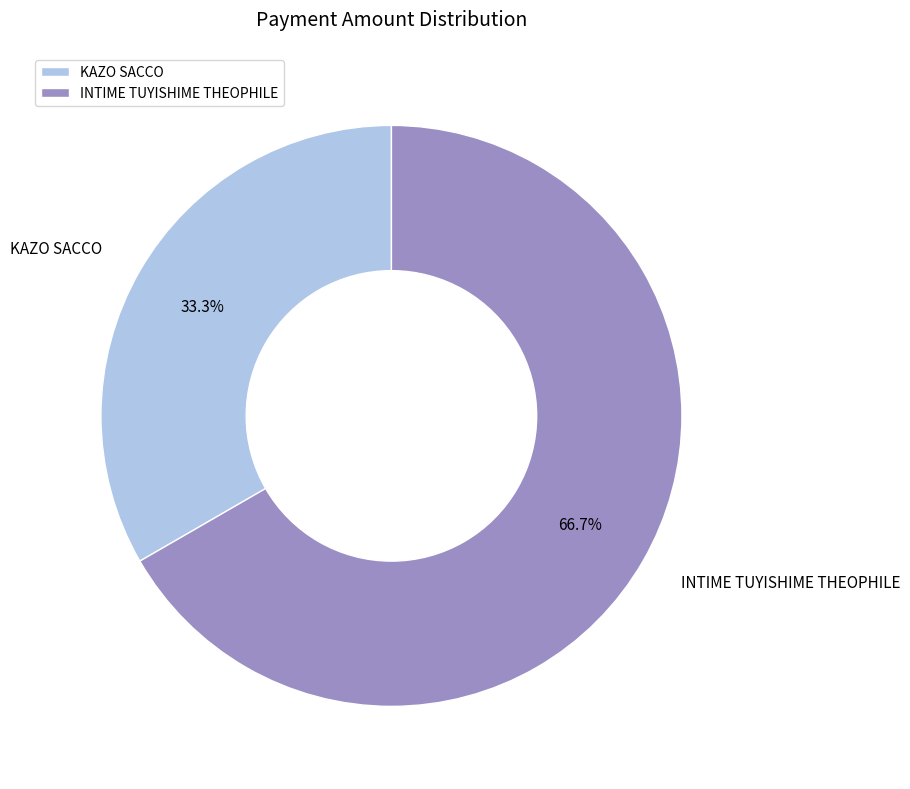

To the nearest percent, what is the difference between the INTIME TUYISHIME THEOPHILE and KAZO SACCO slice percentages?

33%